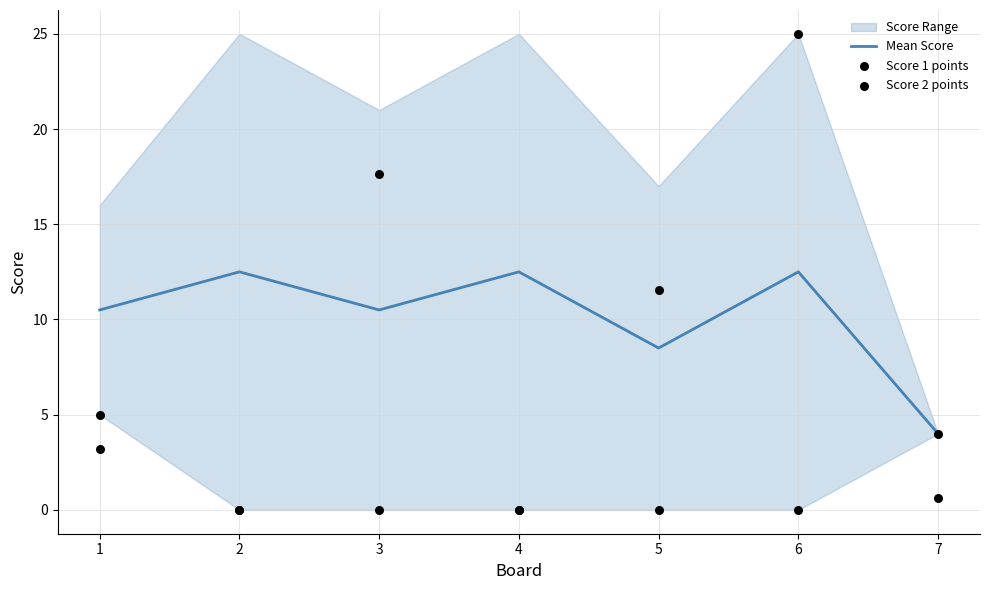

Which series reaches the maximum Y coordinate?

Score 1 points